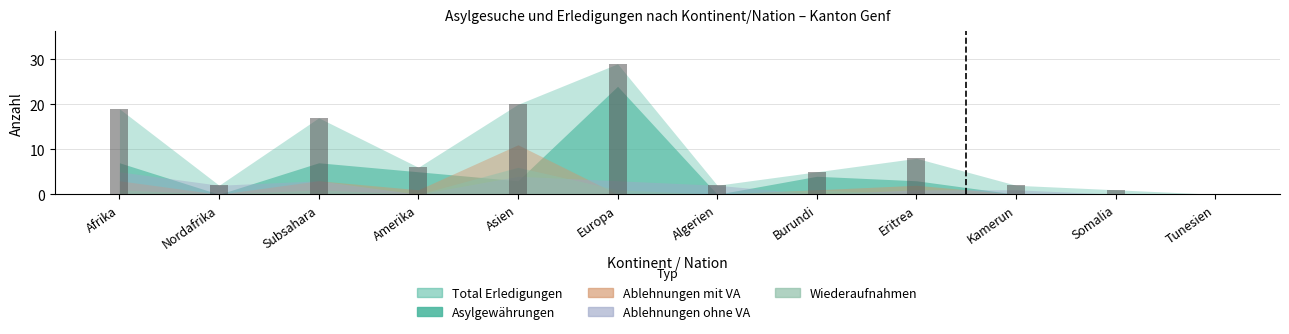

At which label is the value closest to 14?

Subsahara